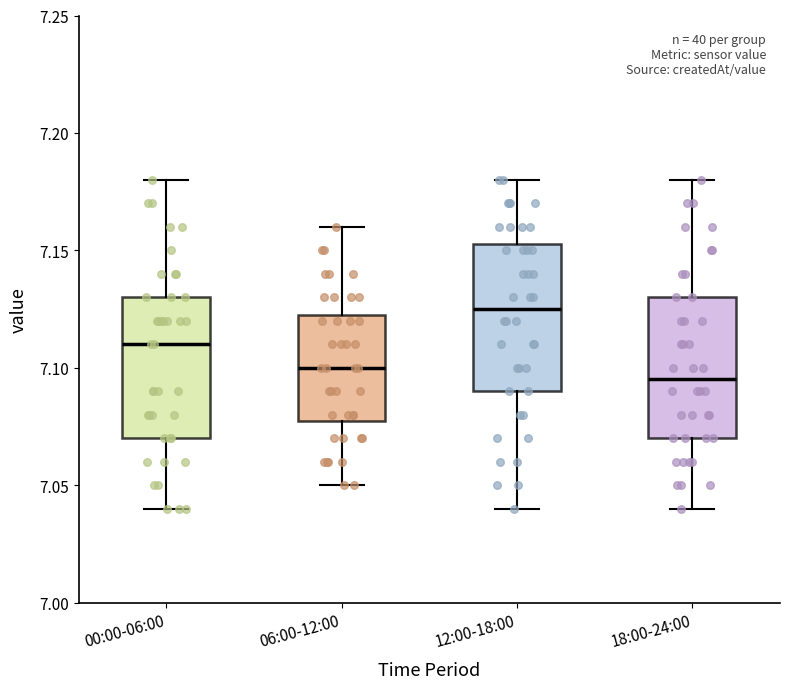

Which box has the highest median line?

12:00-18:00